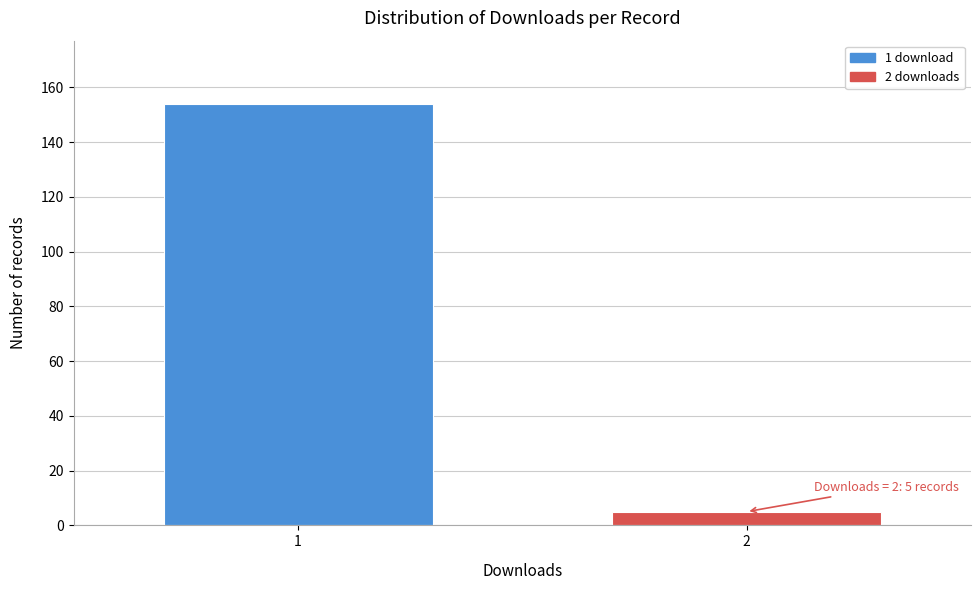

Reading right to left, list all the values displayed in this chart.

5	154